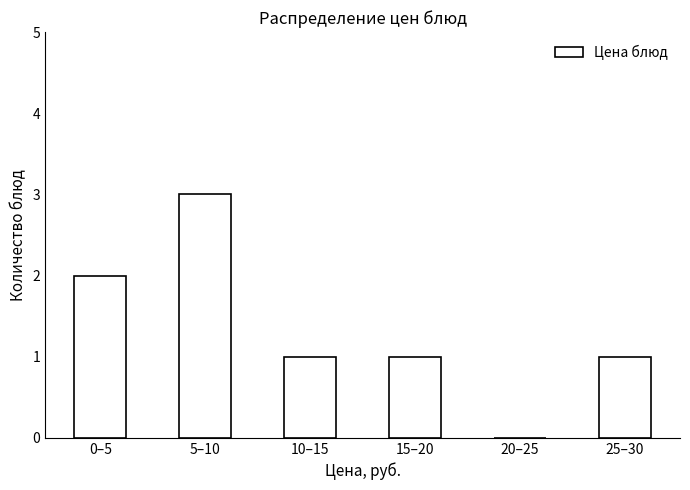

Reading left to right, what are all the values shown in this chart?

0–5=2	5–10=3	10–15=1	15–20=1	20–25=0	25–30=1